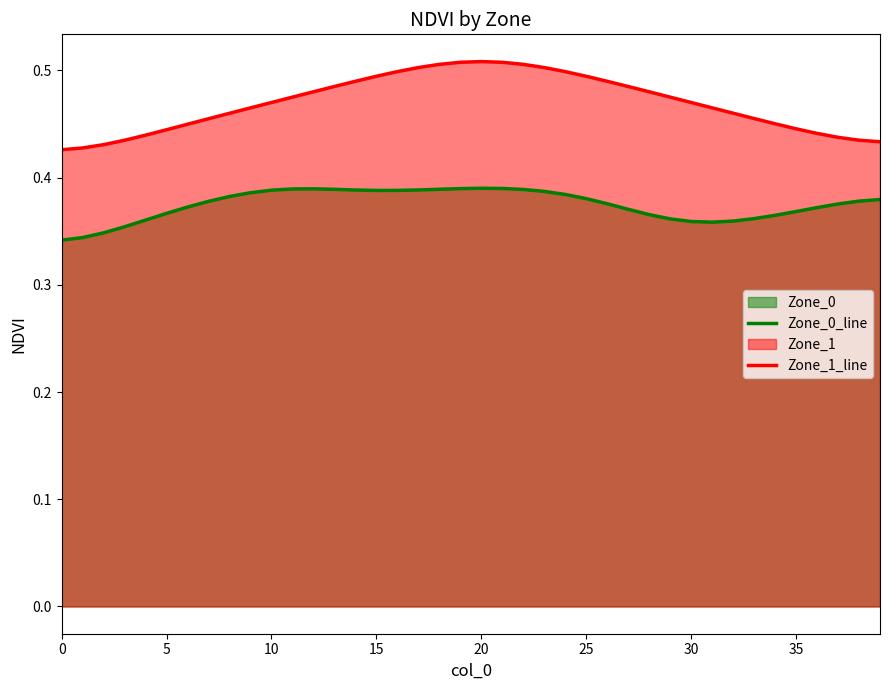

In Zone_1_line, how many points are higher than both neighbors (excluding endpoints)?

1